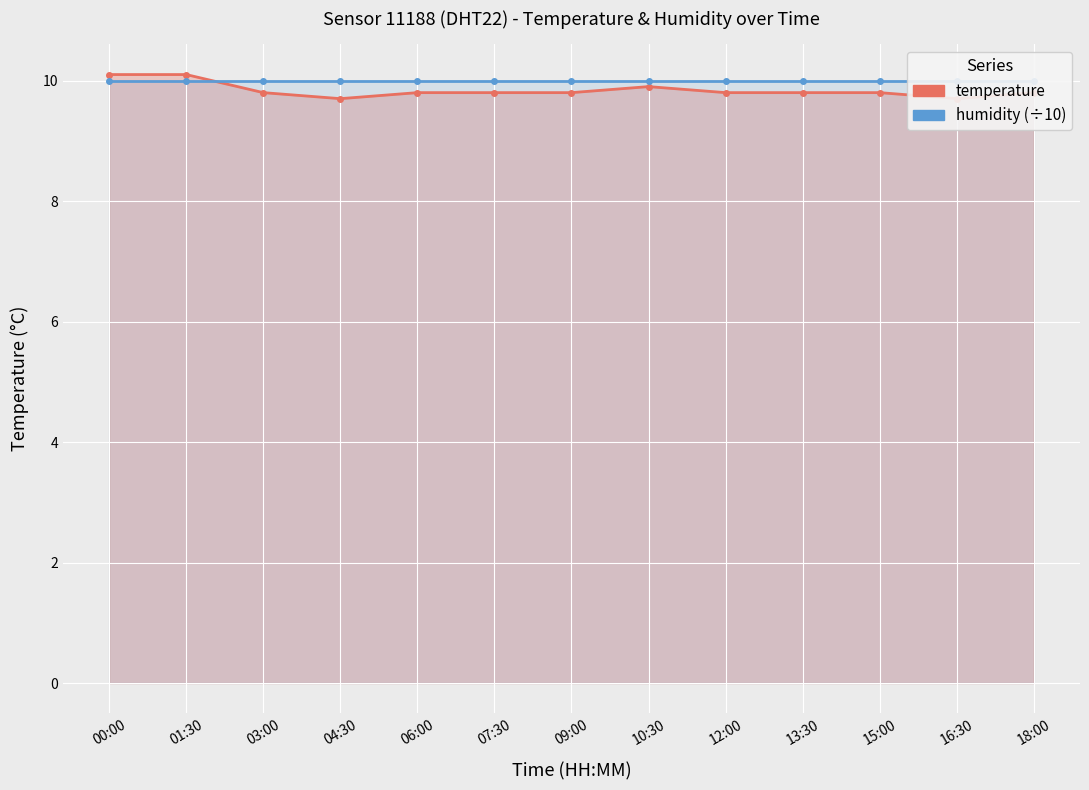

Which series has the widest spread of values?

temperature